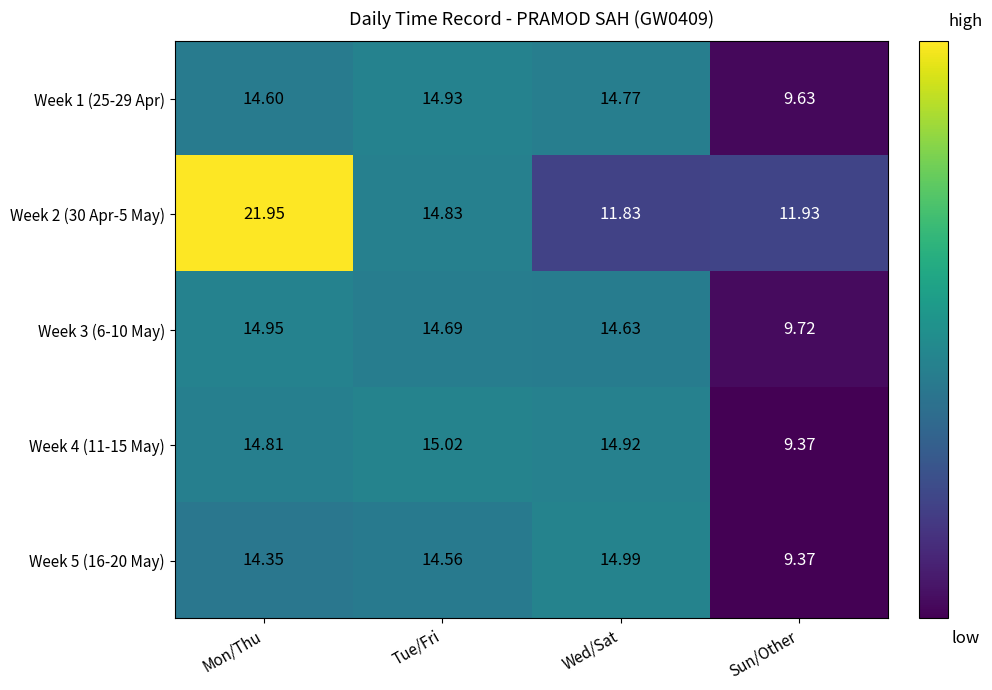

At which label is Week 2 (30 Apr-5 May) closest to 16?

Tue/Fri